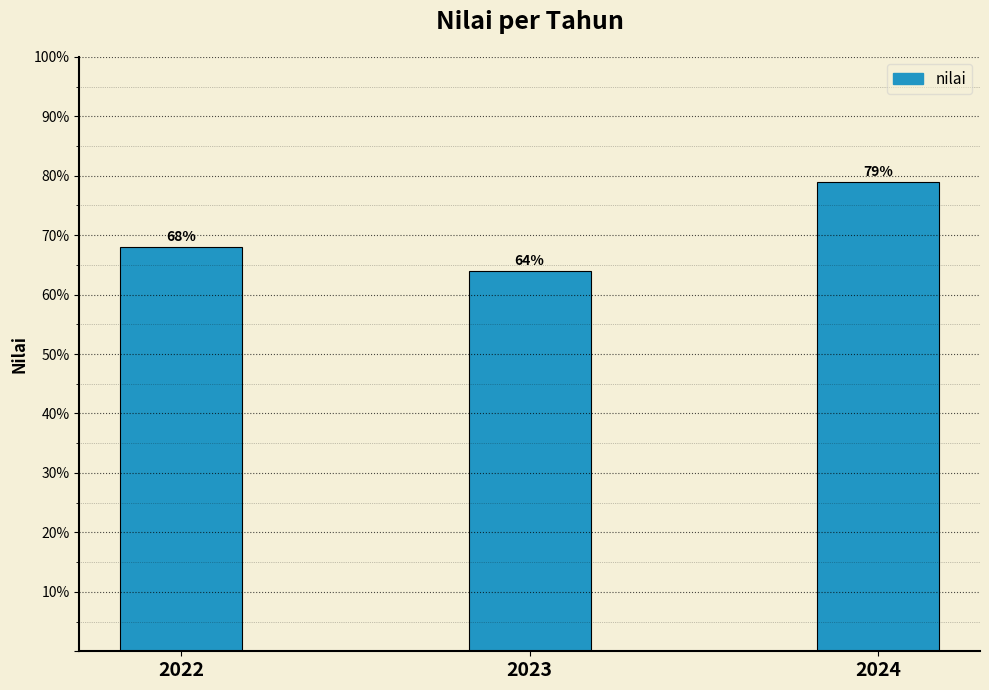

How many data points does each series have?

3